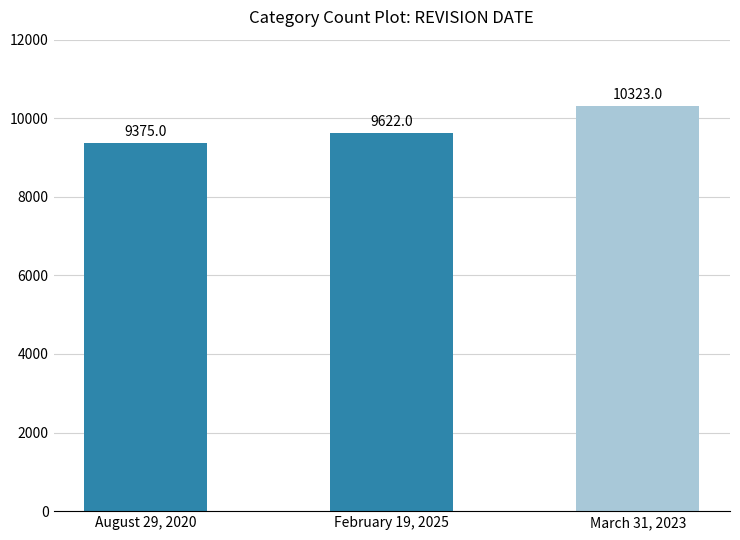

What is the sum of all values?

29320